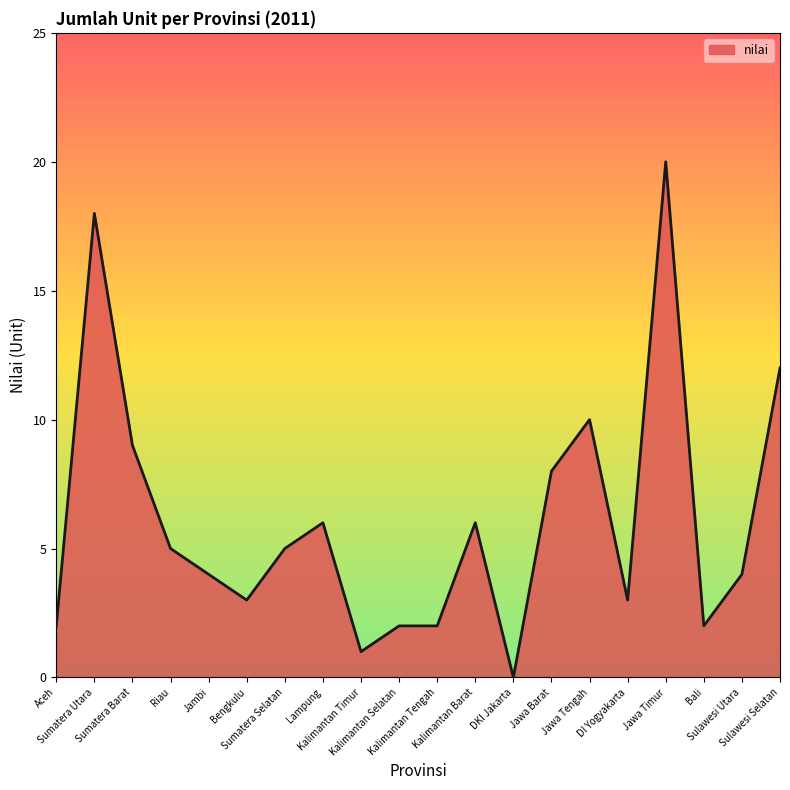

Reading left to right, what are all the values shown in this chart?

2	18	9	5	4	3	5	6	1	2	2	6	0	8	10	3	20	2	4	12